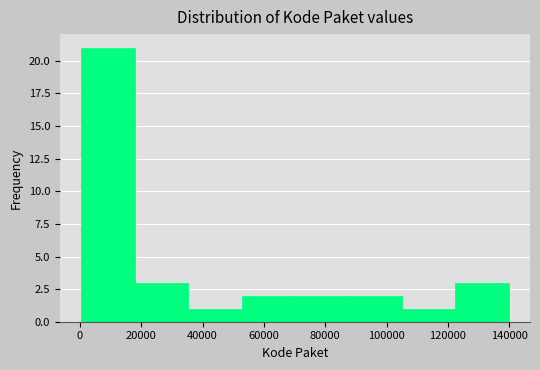

What is the height of the bar covering 36000 to 52000 on the x-axis? Neither the bar edges nor the heights are printed on the chart, so give them approximately, as read against the axes.

1